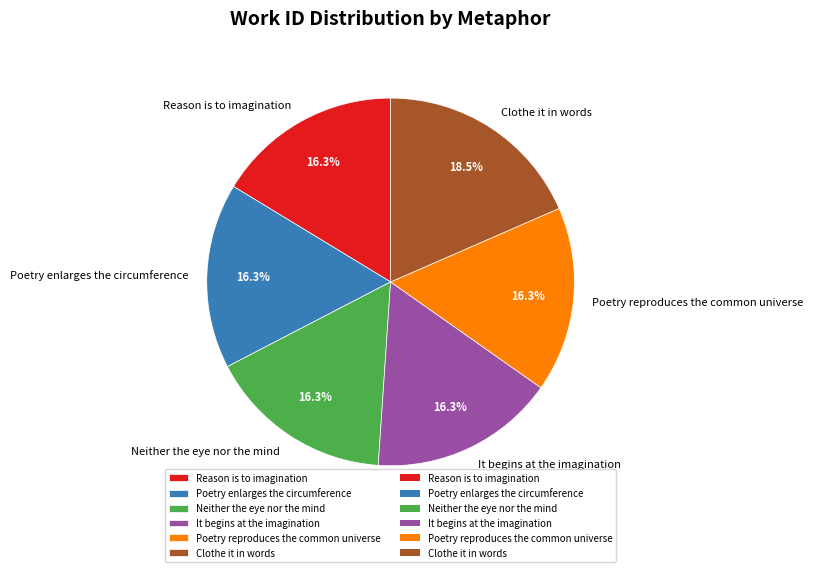

What percentage is the Reason is to imagination slice, to the nearest percent?

16%